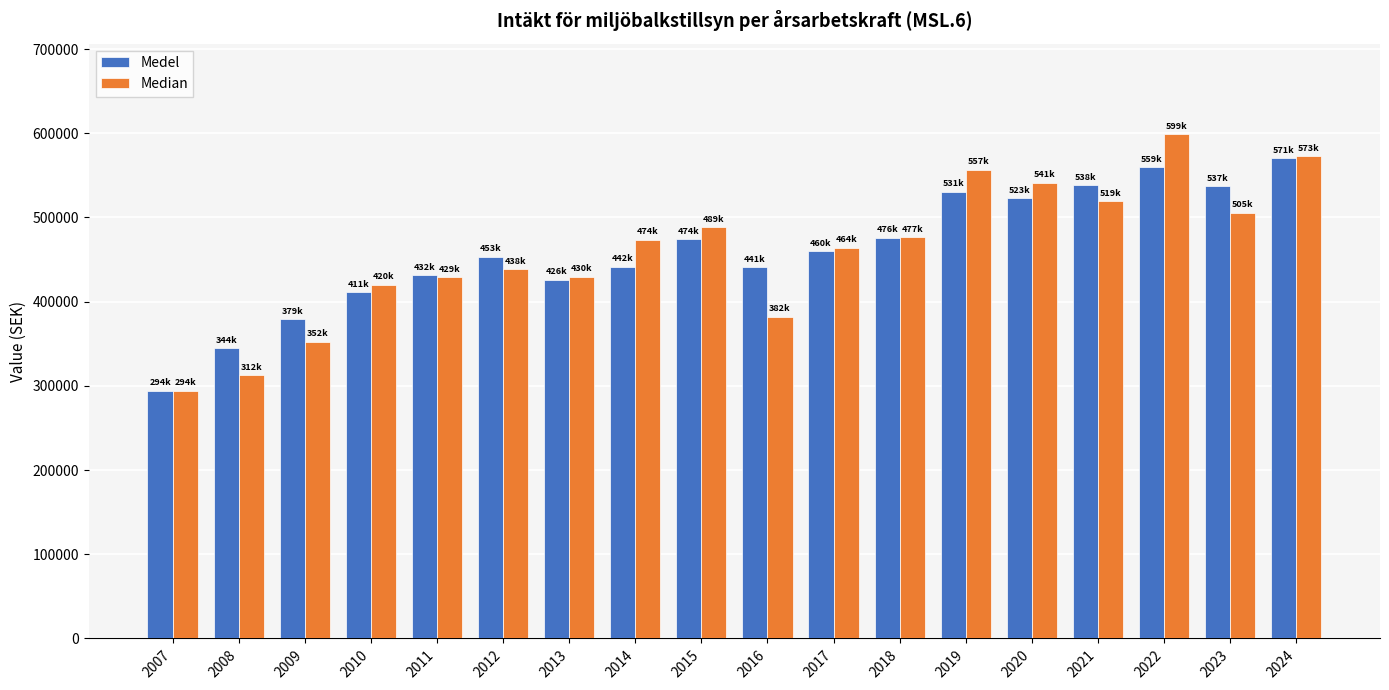

What is the minimum value for Median?

294344.0